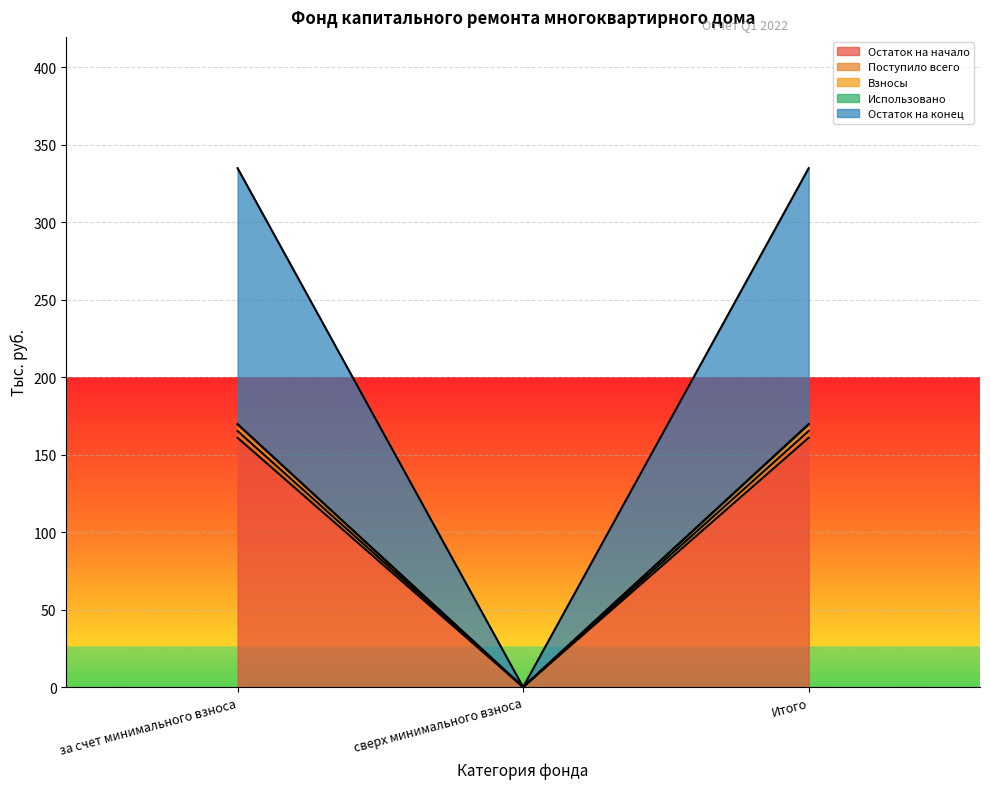

Read the Остаток на начало value at за счет минимального взноса.

160.9